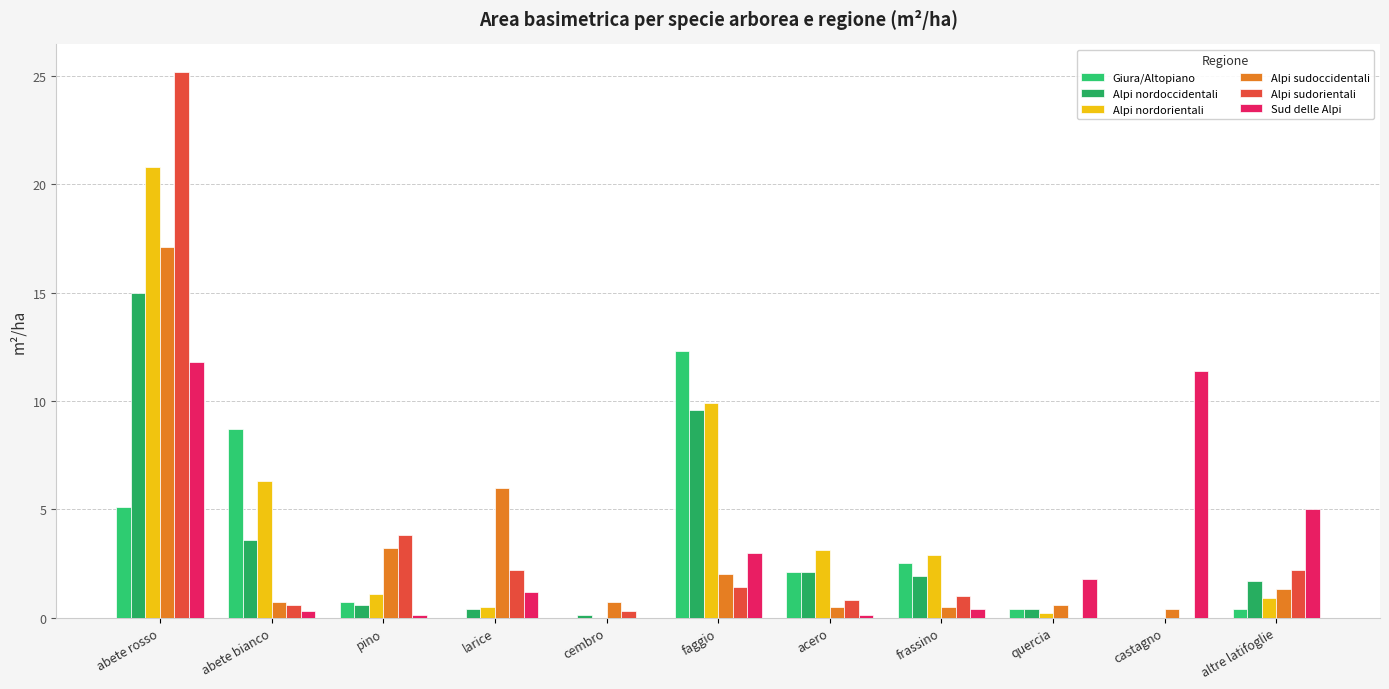

How many series are shown in this chart?

6